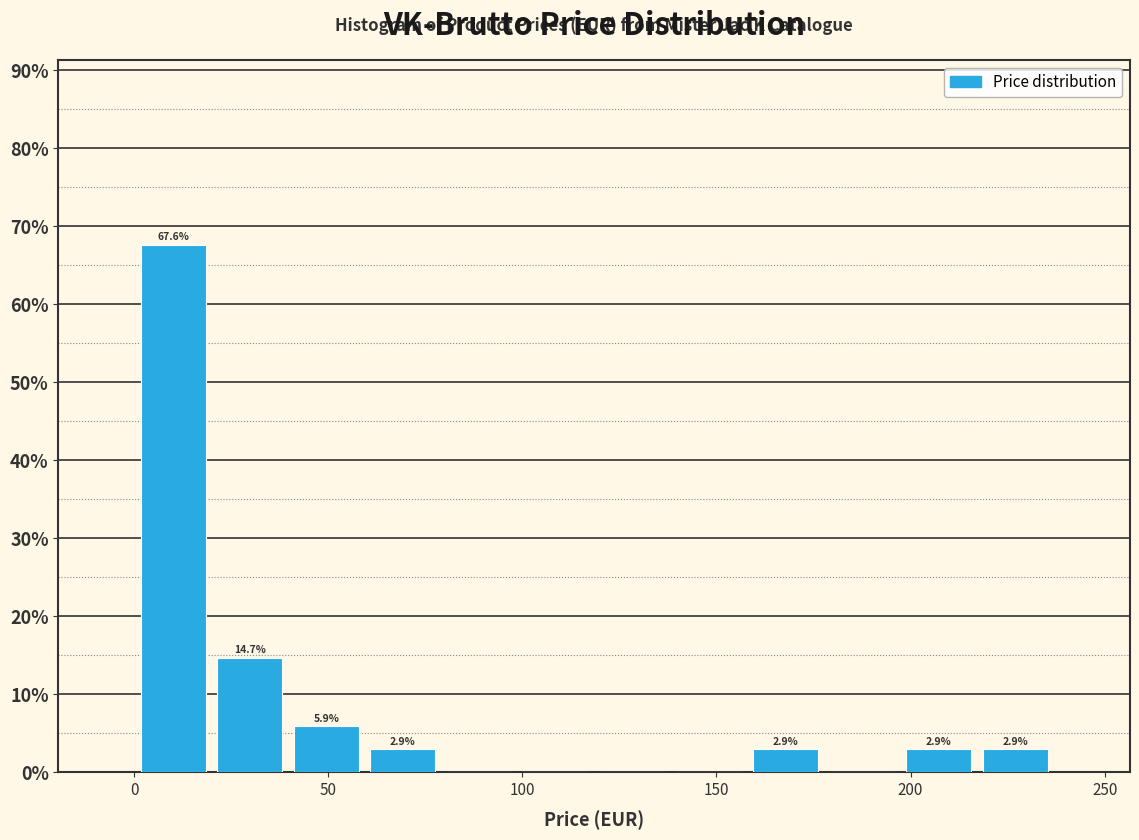

Around what value on the x-axis is the tallest bar? Give the approximate position of its centre, as read against the axis.

10